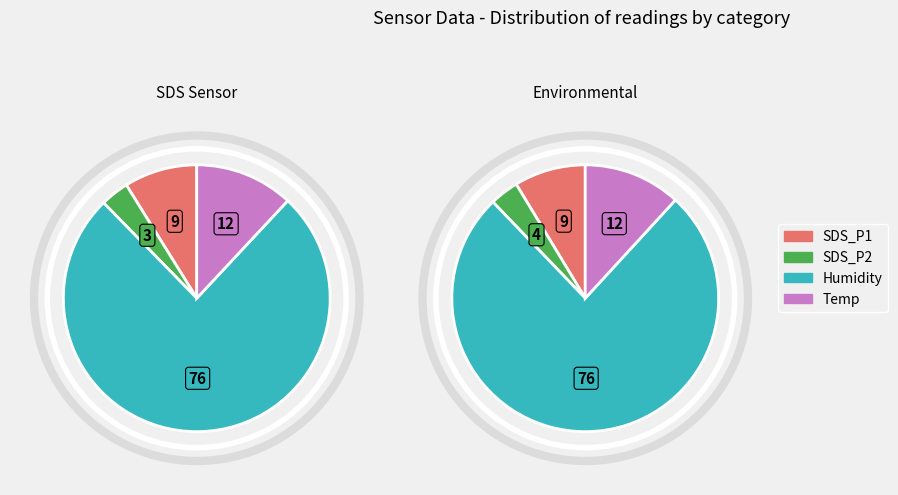

What portion of the pie excludes 27?

97.3%